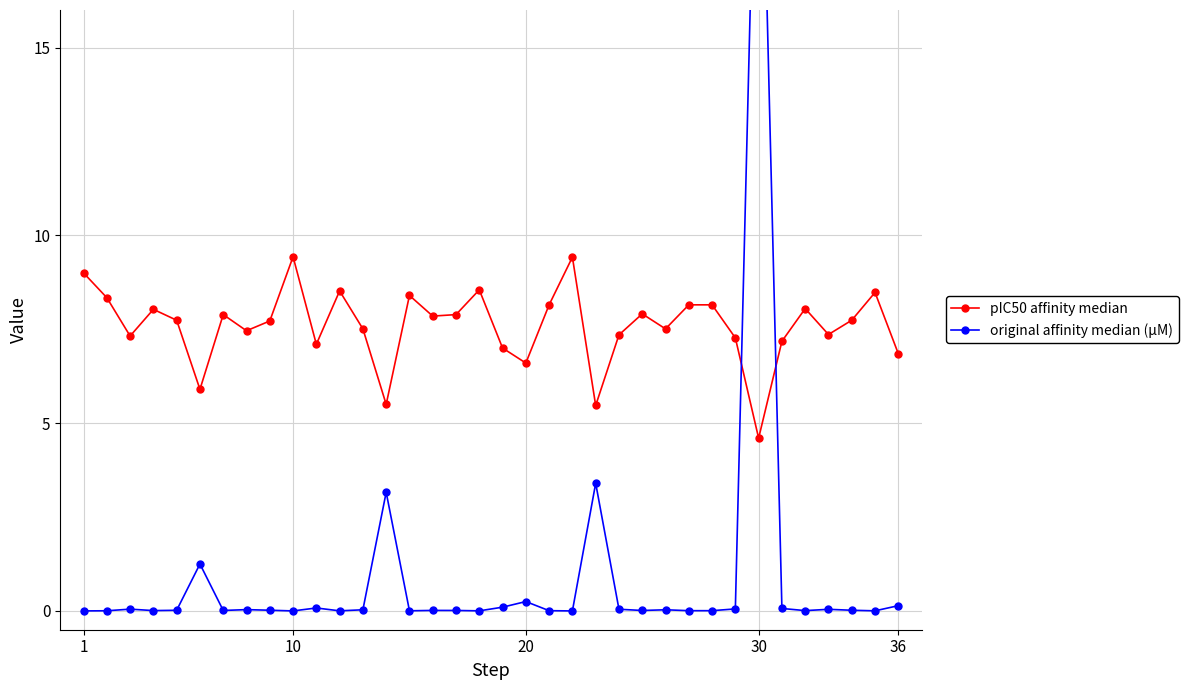

What is the difference between the maximum and minimum values in the original affinity median (µM) series?

25.1